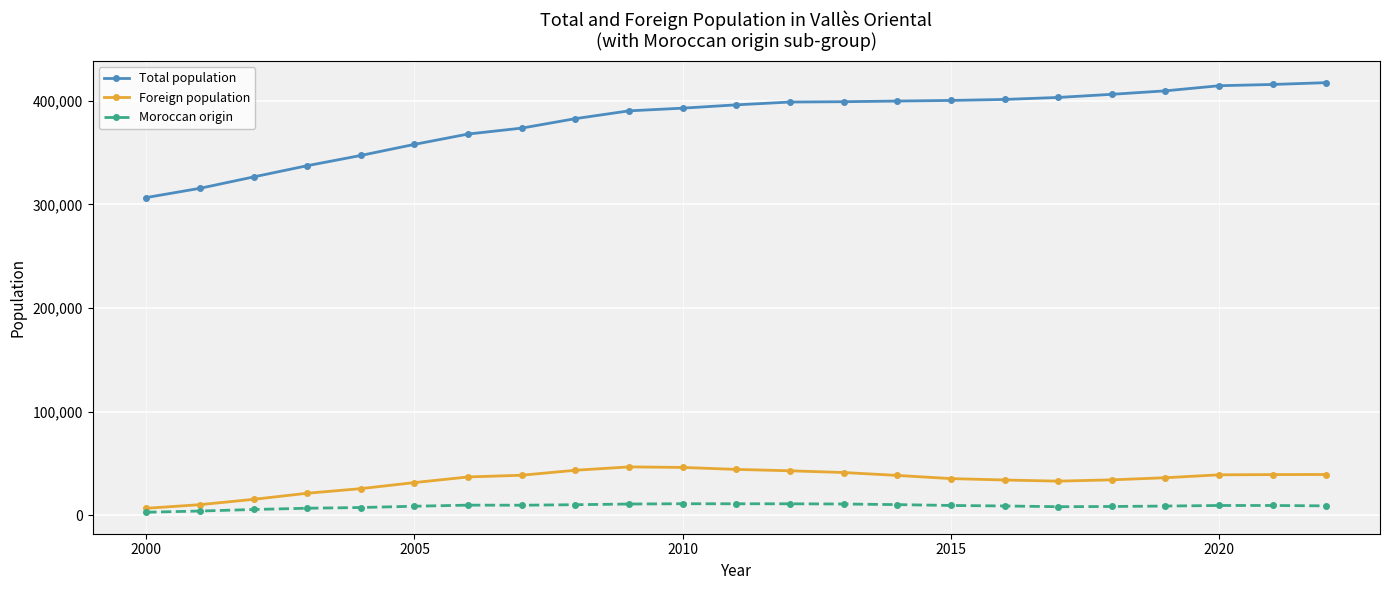

Which series has the largest total across all categories?

Total population